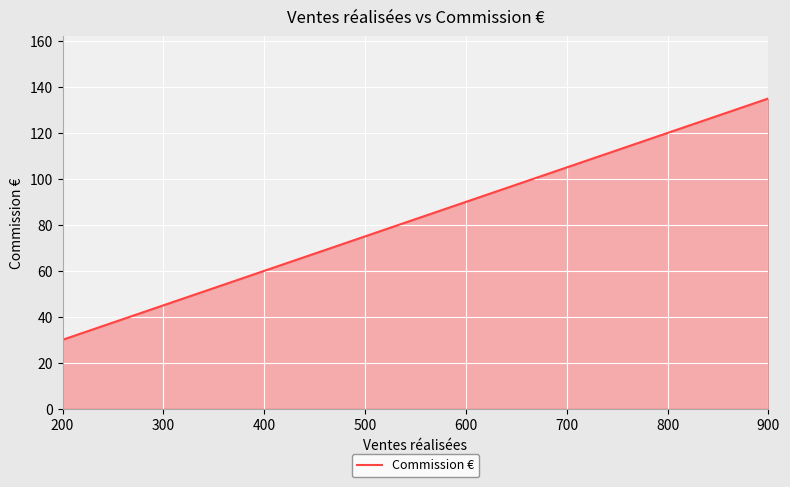

How many lines are shown in the chart?

1